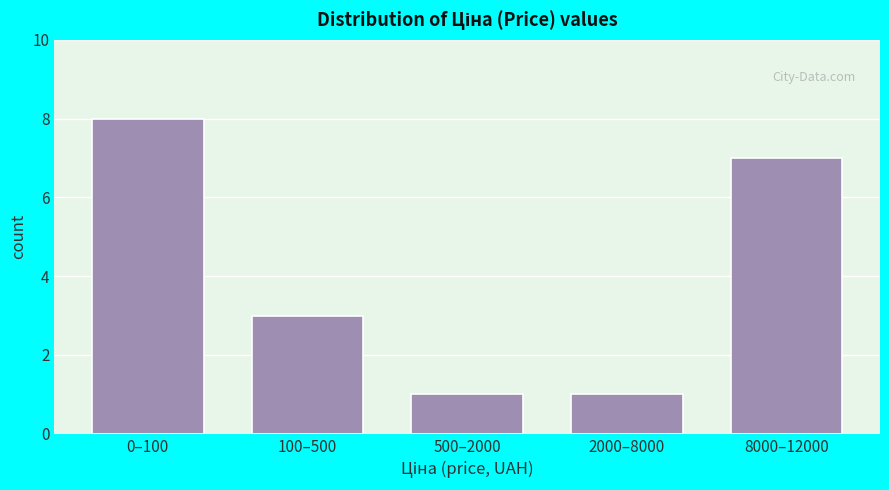

Reading right to left, what are all the values shown in this chart?

8000–12000=7	2000–8000=1	500–2000=1	100–500=3	0–100=8